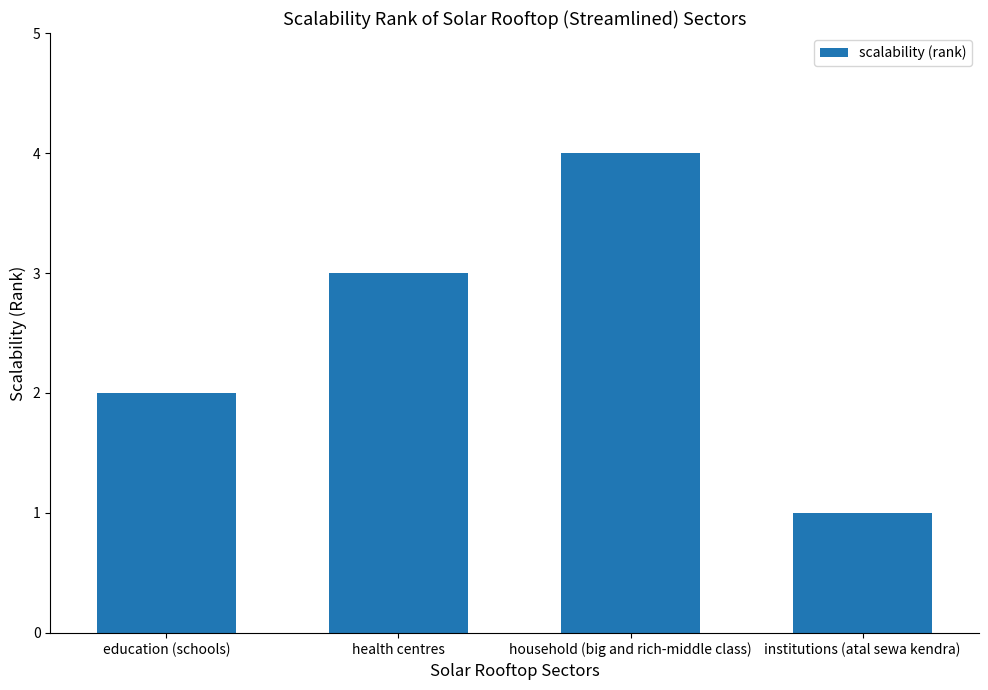

What is the ratio of the value at household (big and rich-middle class) to the value at education (schools)?

2.0